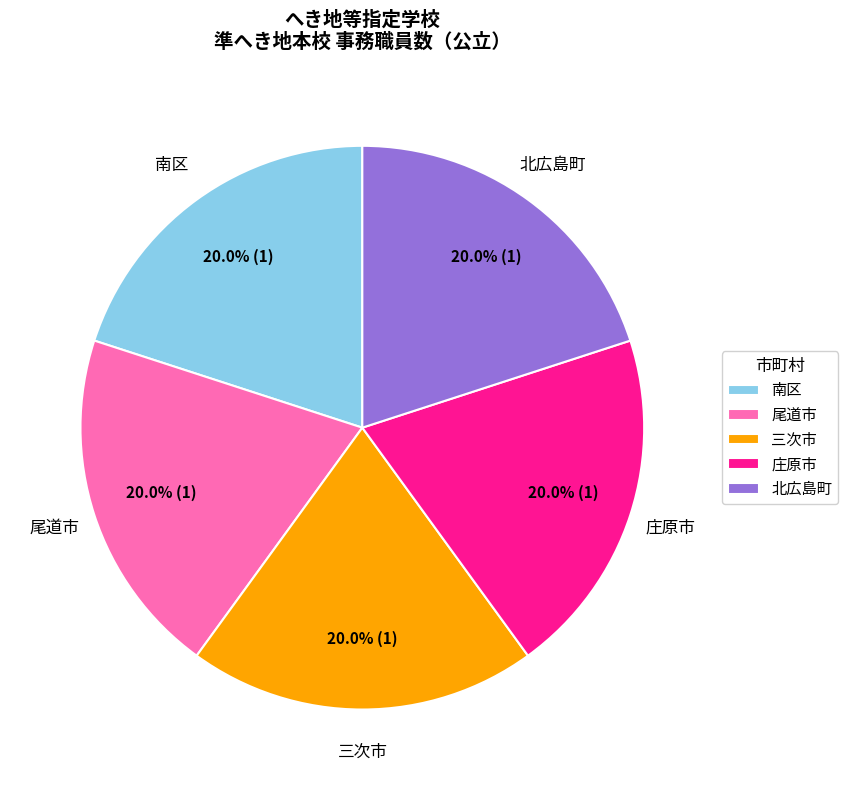

What is the ratio of the value at 北広島町 to the value at 尾道市?

1.0